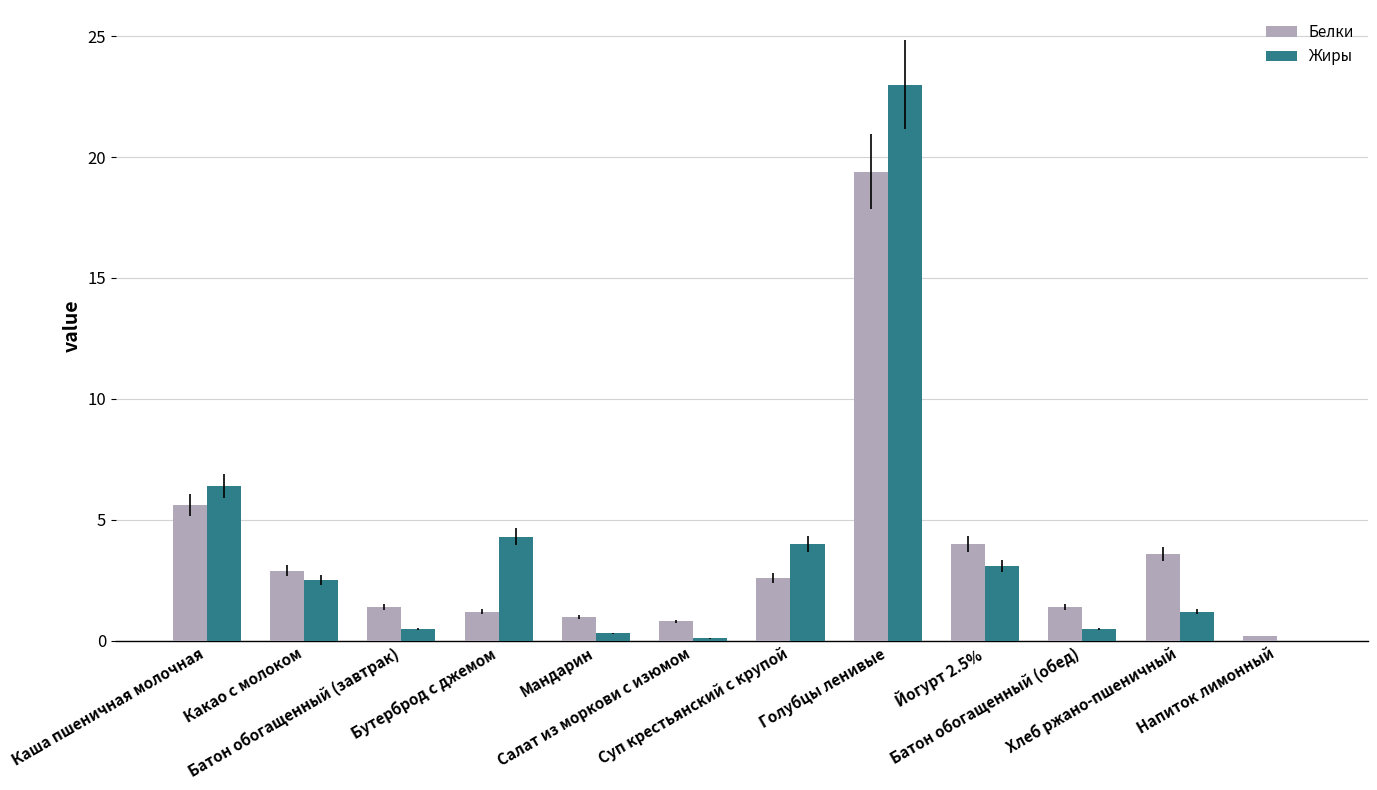

What is the highest value of the Жиры series?

23.0